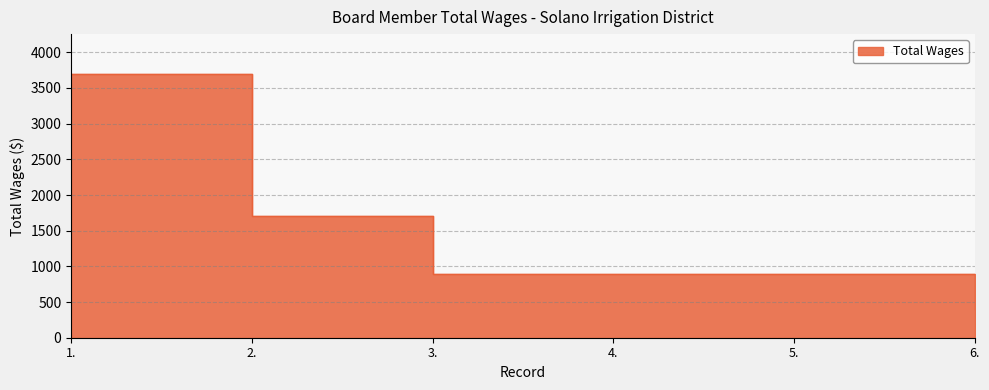

At which label is the value closest to 2050?

2.